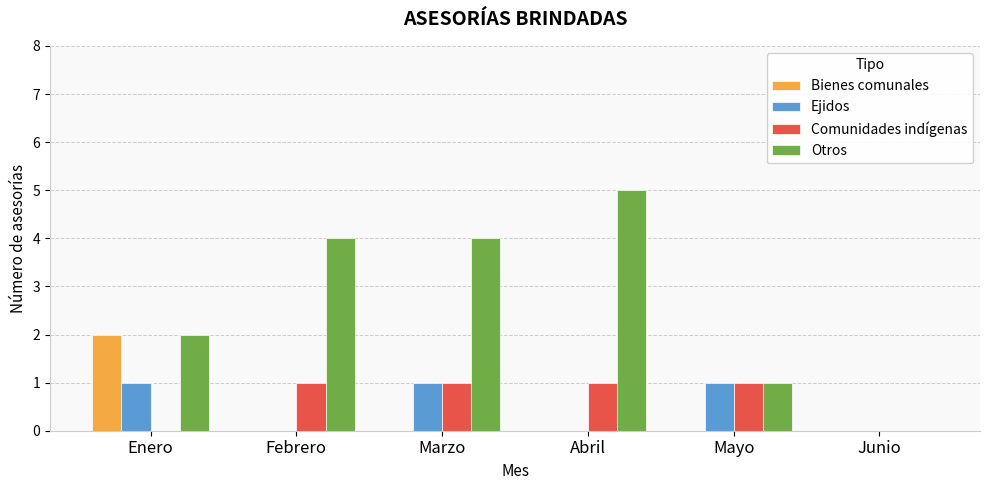

Which series has the largest range (max minus min)?

Otros